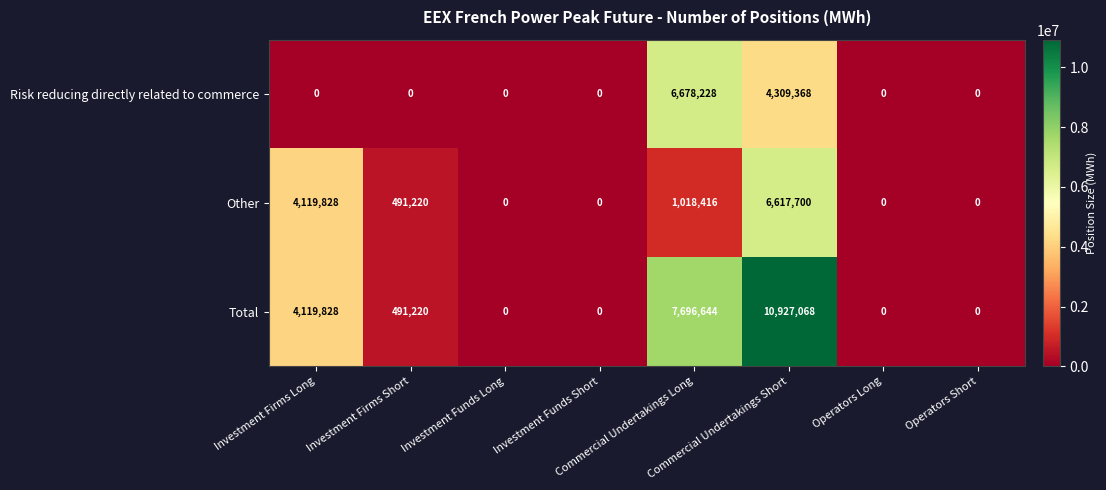

List the series in order of their peak value, highest first.

Total, Risk reducing directly related to commerce, Other